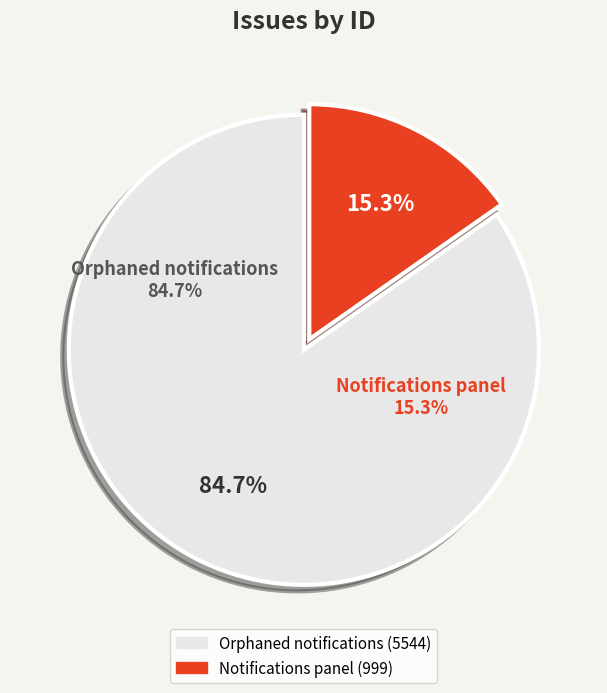

Is it true that Orphaned notifications is 96% of the pie?

False